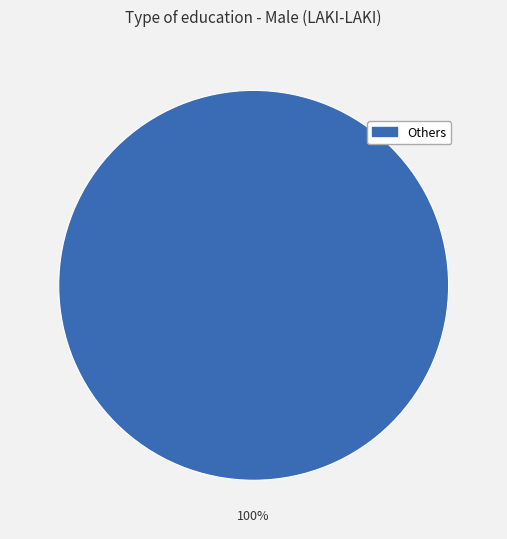

Is there any slice that represents more than half of the pie?

Yes